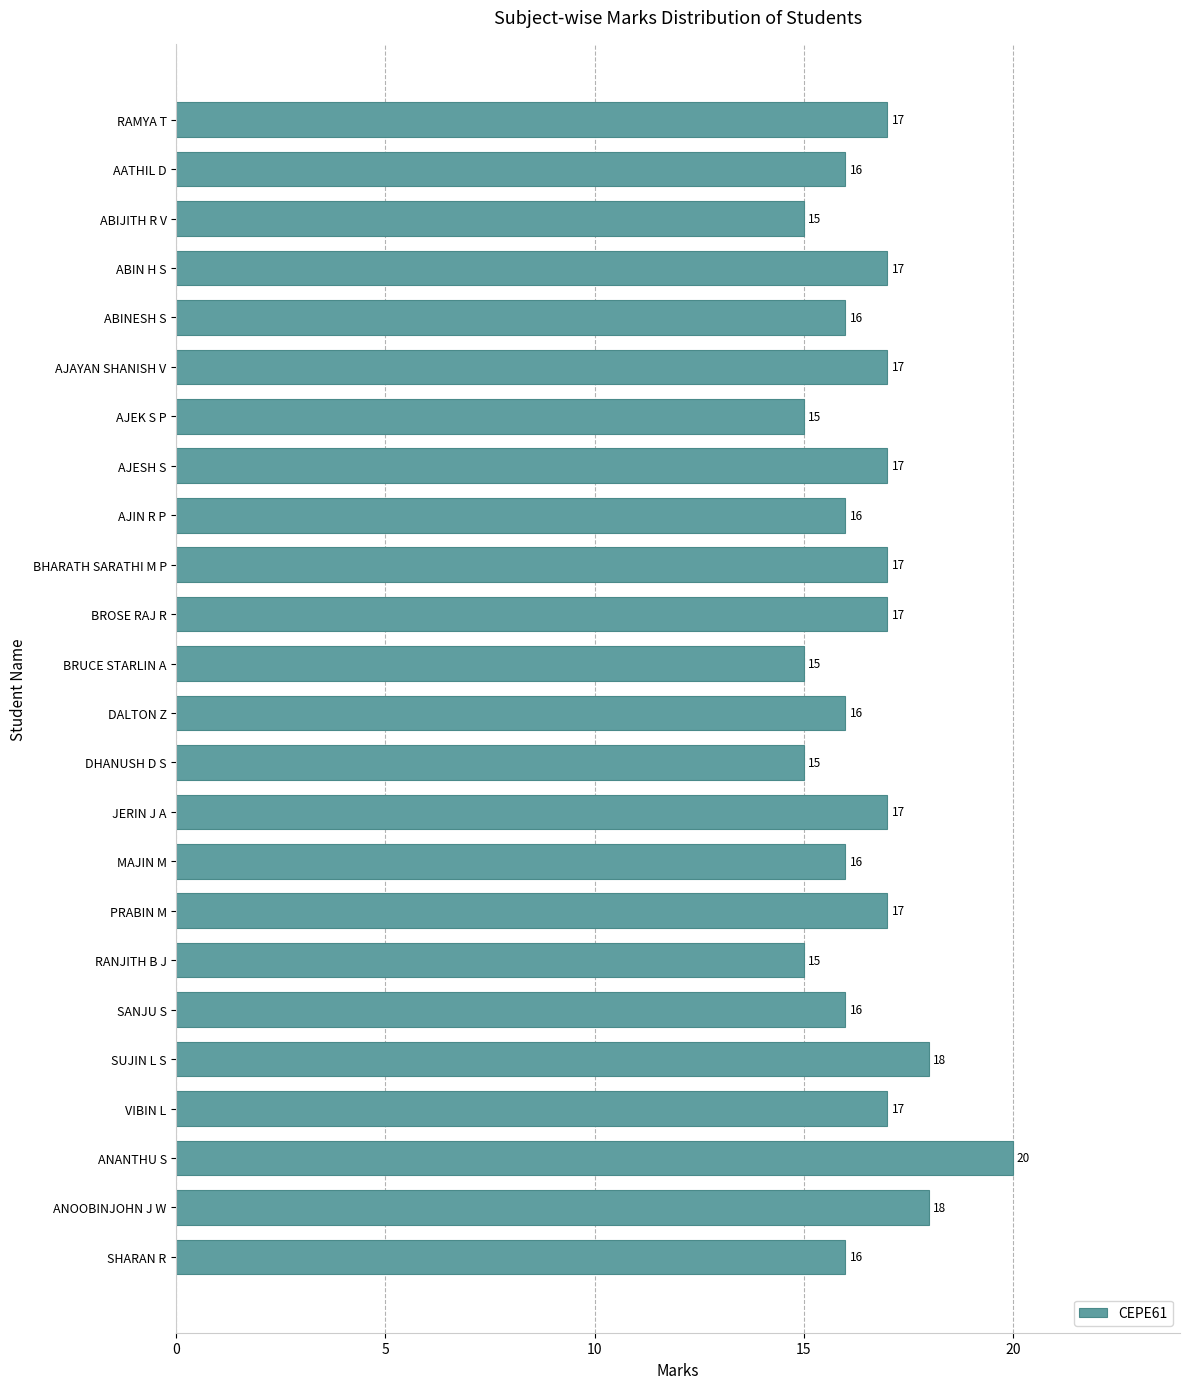

Which has a higher value, SUJIN L S or ANANTHU S?

ANANTHU S